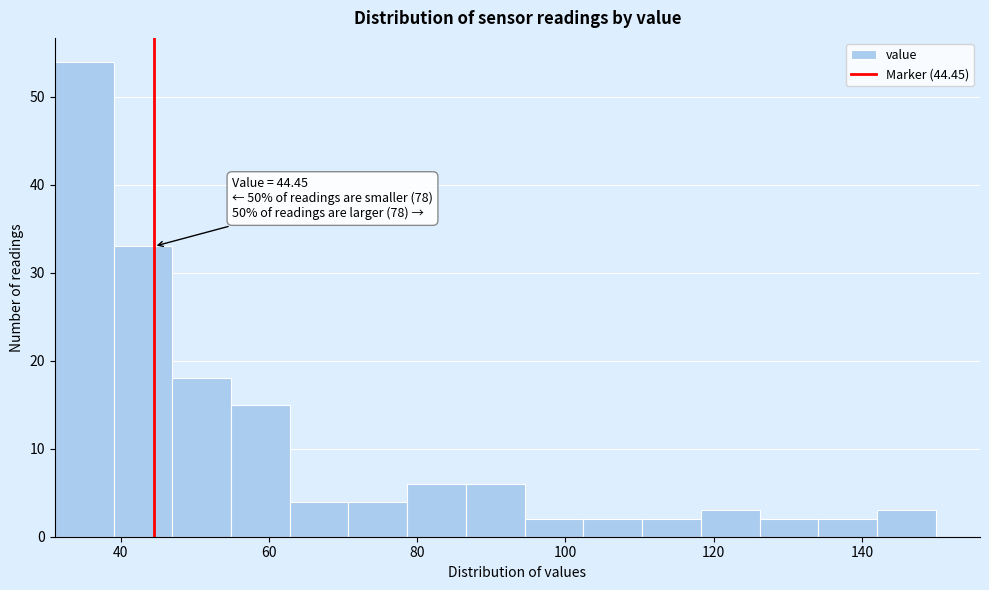

Around what value on the x-axis is the tallest bar? Give the approximate position of its centre, as read against the axis.

36